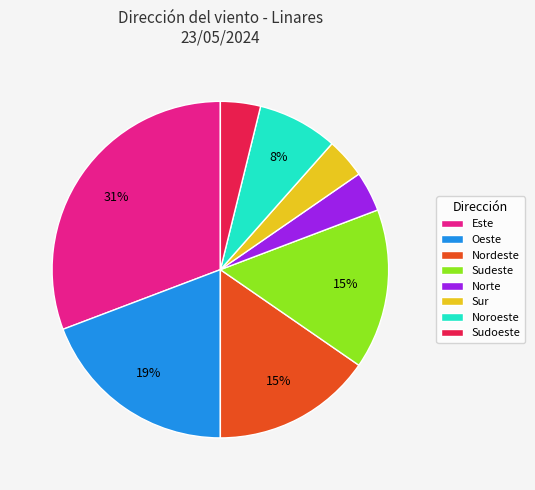

Between Norte and Sudeste, which is larger?

Sudeste